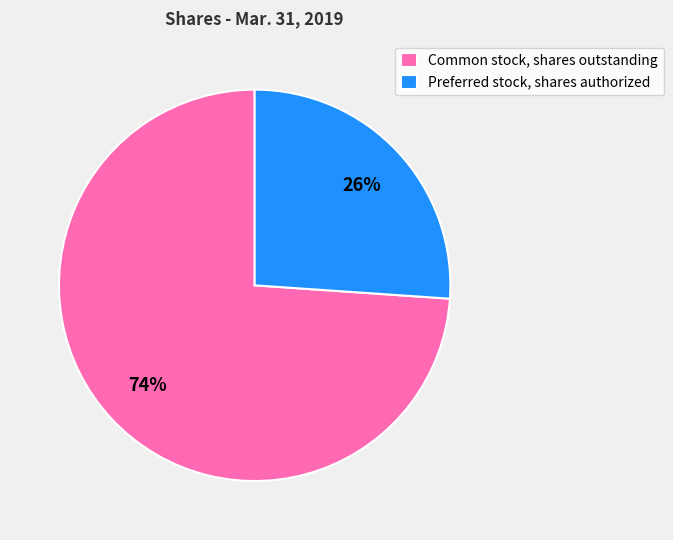

Is the sum of Common stock, shares outstanding and Preferred stock, shares authorized greater than half?

Yes